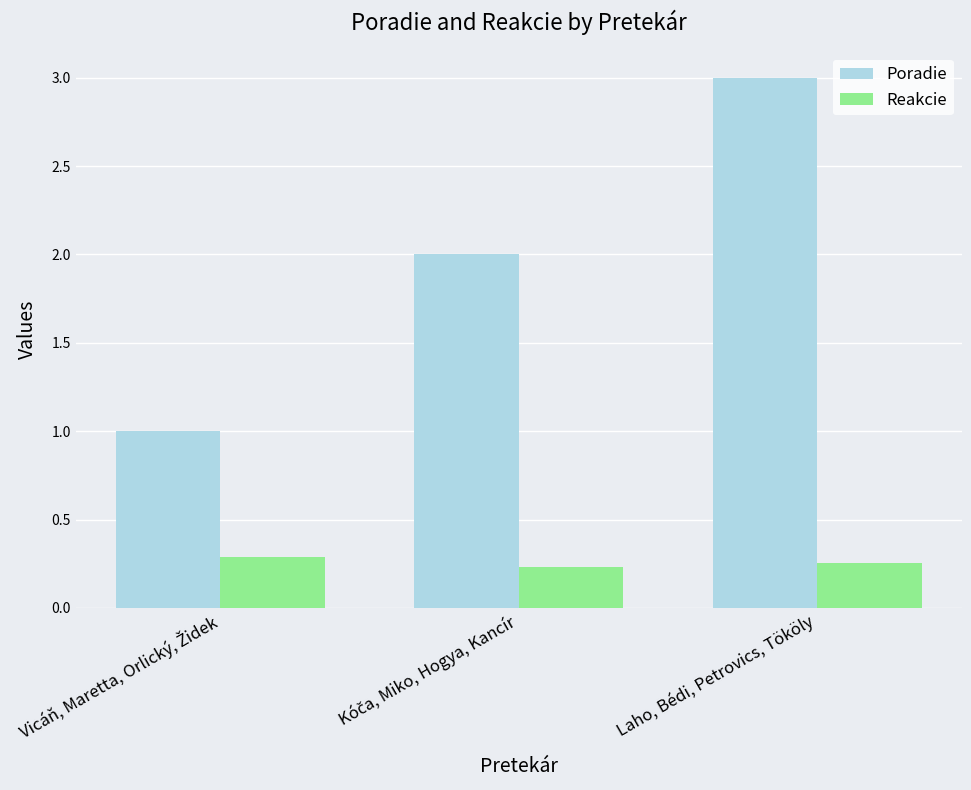

List the series in order of their overall mean, highest first.

Poradie, Reakcie